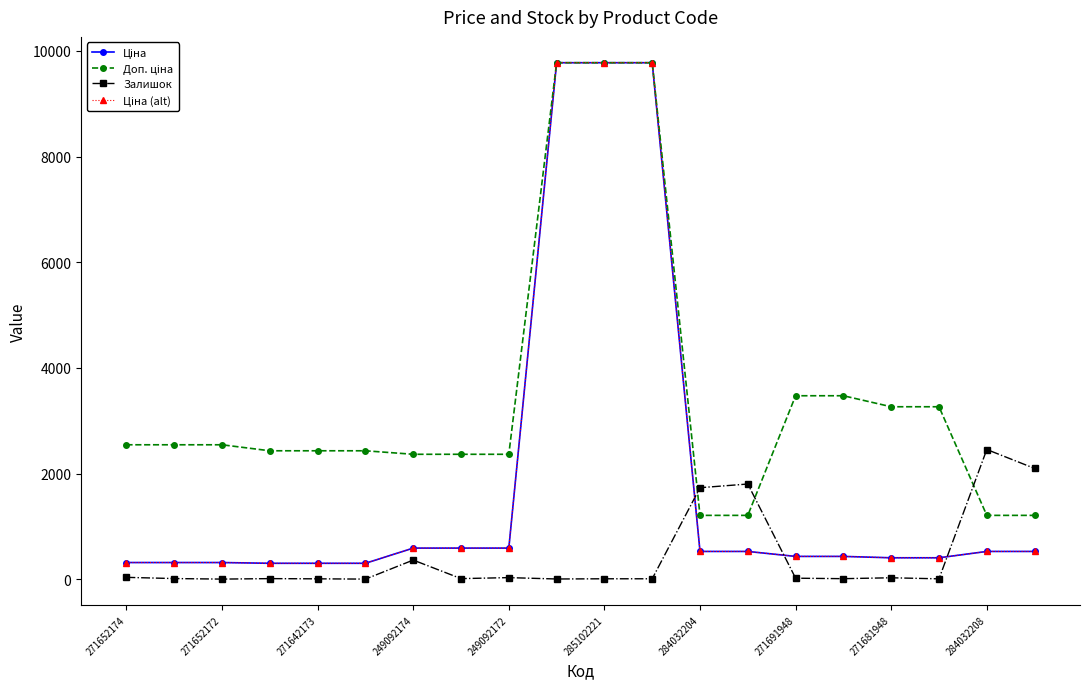

What is the sum of all Залишок values?

8697.0